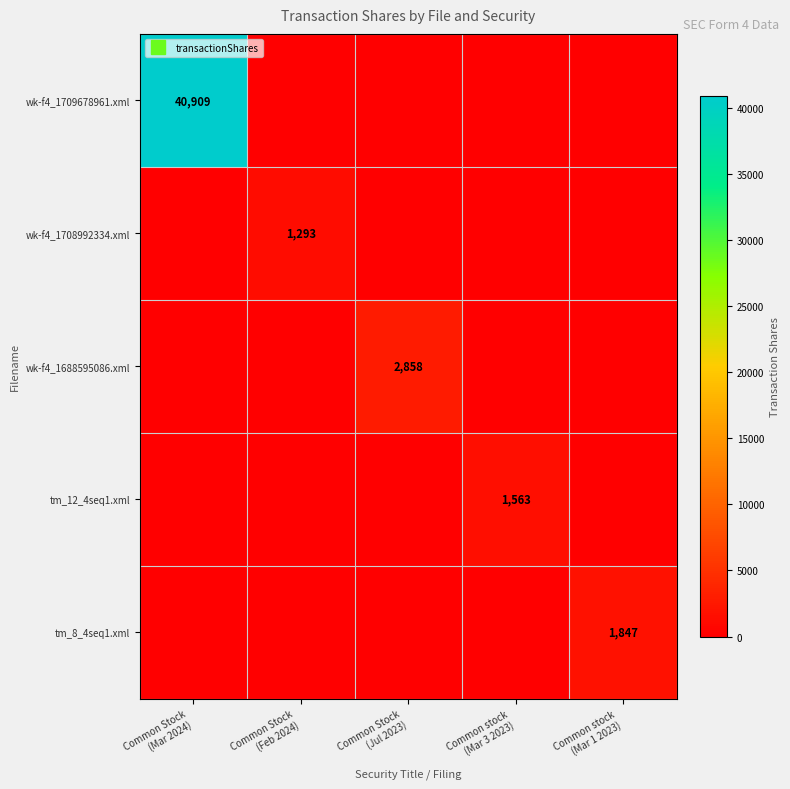

How many values in the tm_8_4seq1.xml series exceed 0?

1